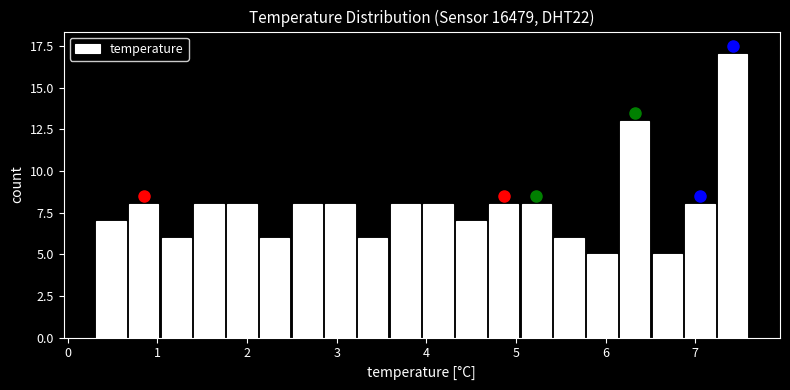

Read against the x-axis, roughly where is the centre of the tallest bar?

7.4